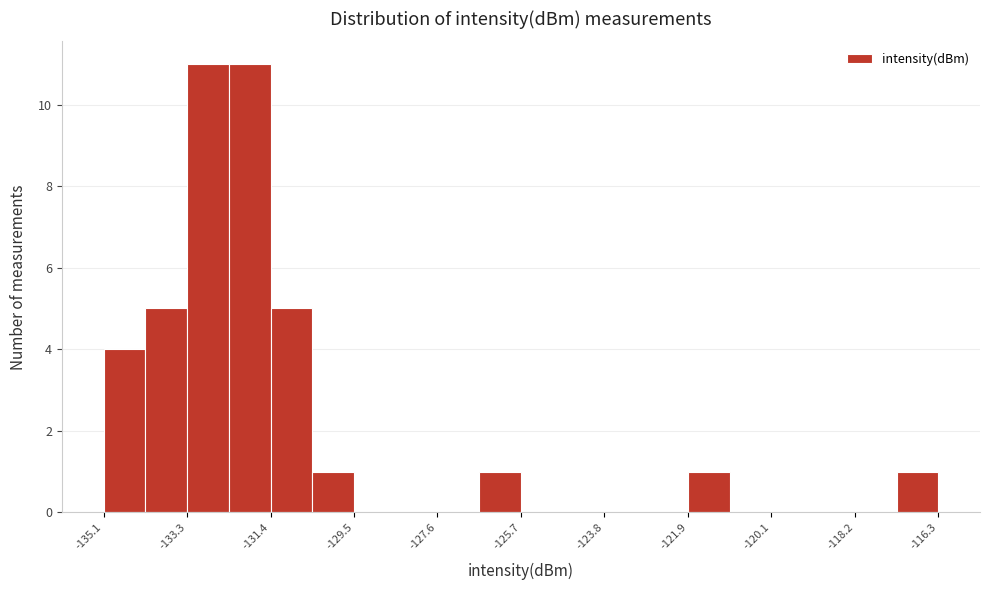

What is the height of the bar covering -133.2 to -132.4 on the x-axis? Neither the bar edges nor the heights are printed on the chart, so give them approximately, as read against the axes.

11